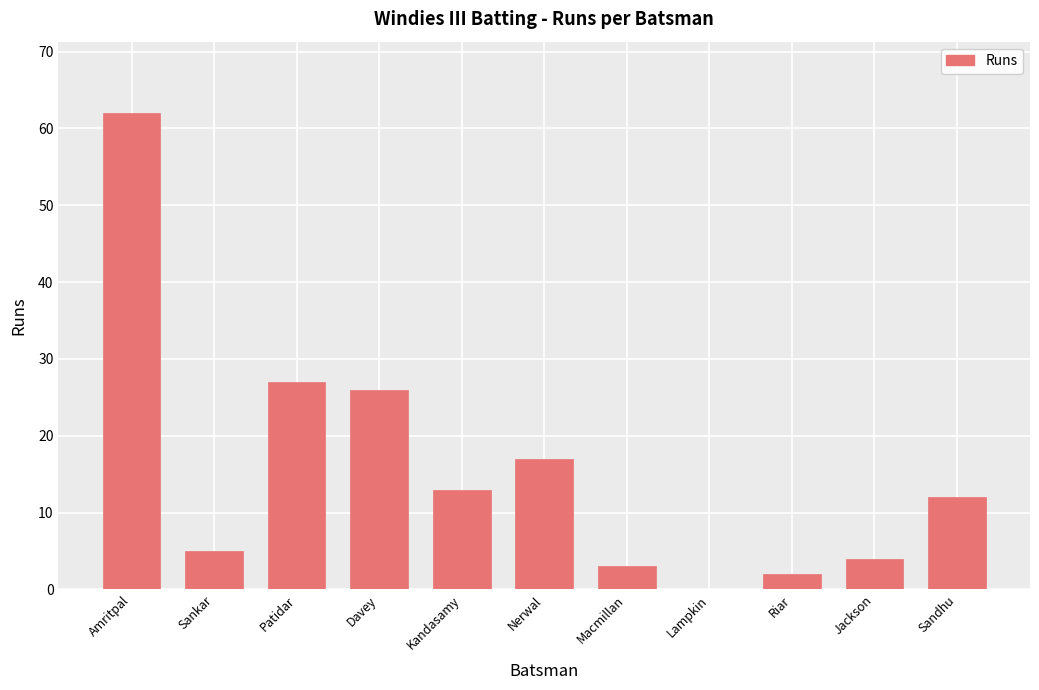

What is the sum of all values?

171